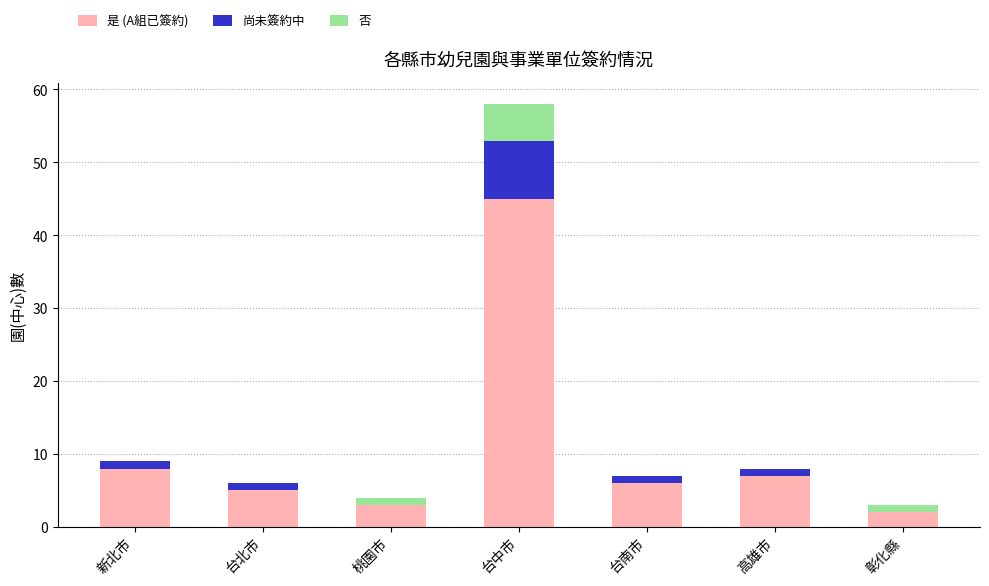

Which category has the highest value in the 是 (A組已簽約) series?

台中市